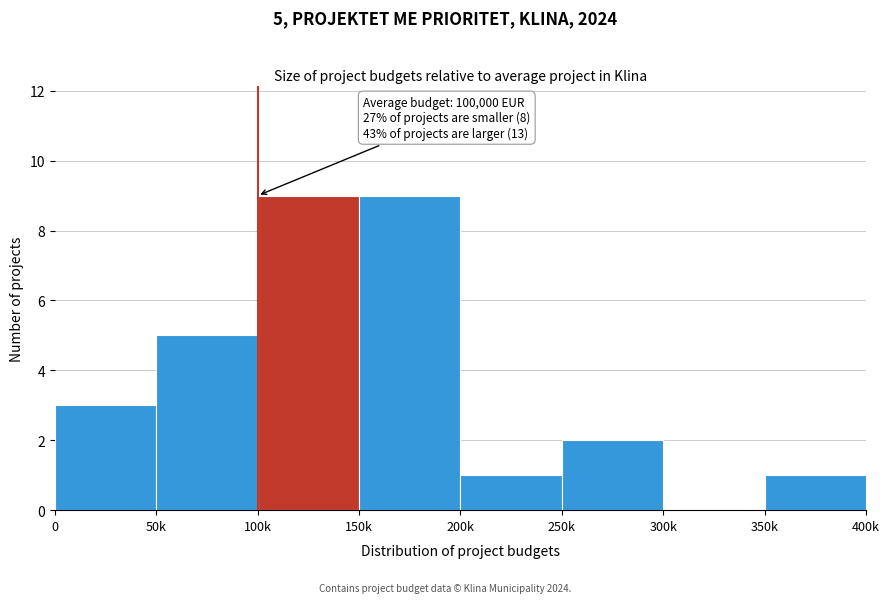

Reading right to left, what are all the values shown in this chart?

350k=1	300k=0	250k=2	200k=1	150k=9	100k=9	50k=5	0=3